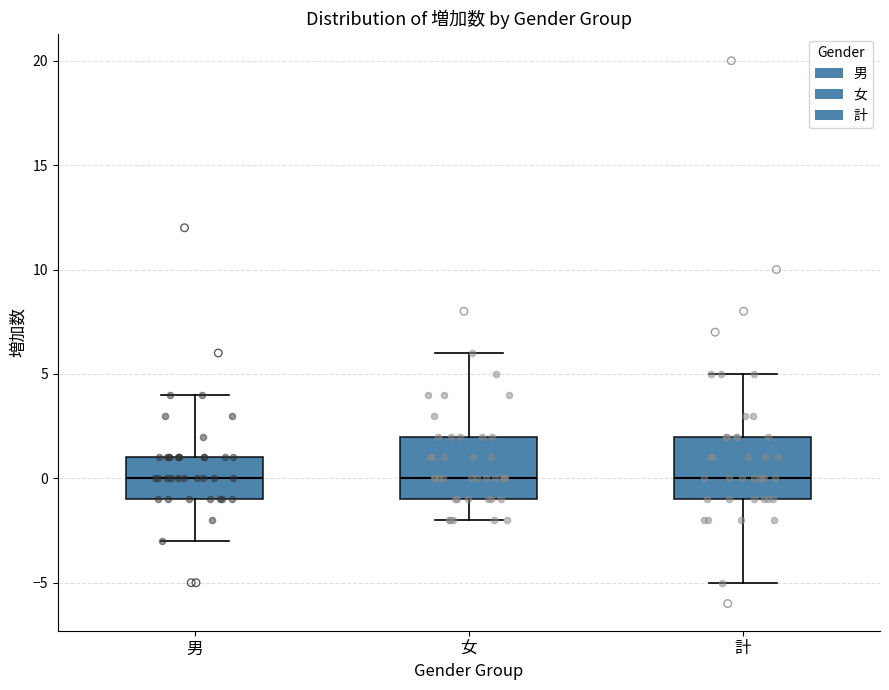

Where is the lower edge of the box for 計 on the y-axis? The values are not printed on the chart, so give them approximately, as read against the axis.

-1